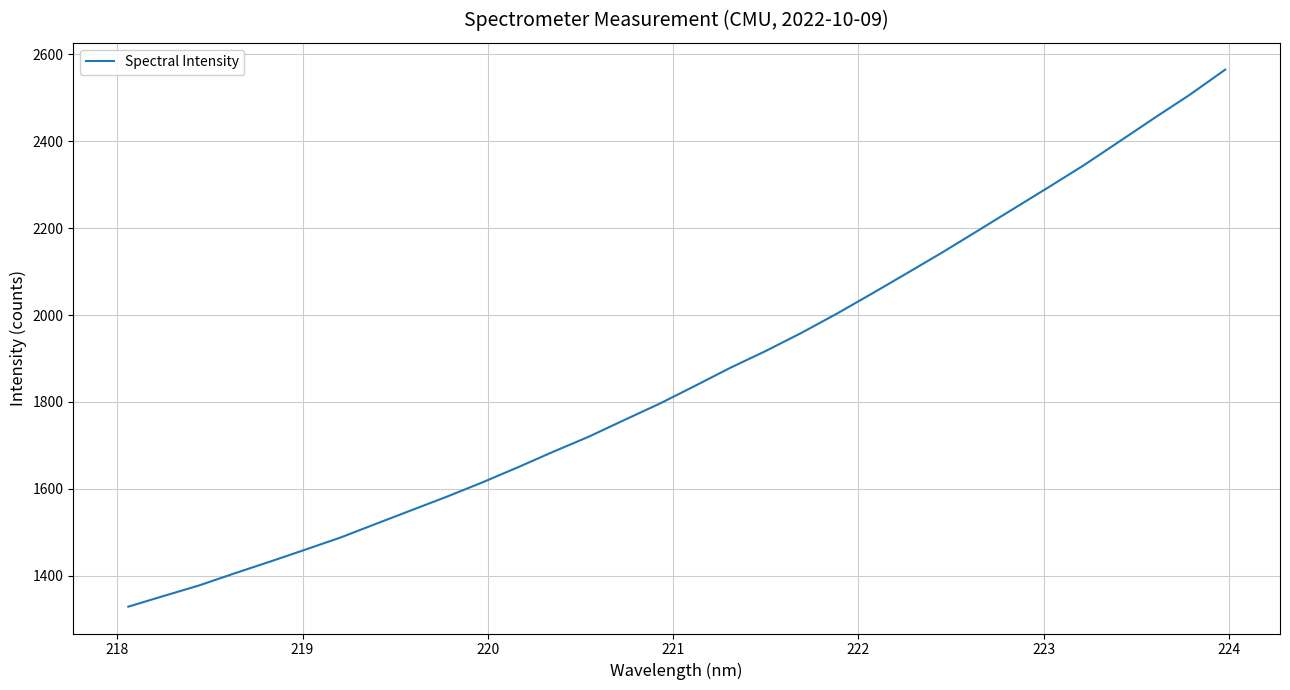

Is this an area chart (filled region under the line)?

No